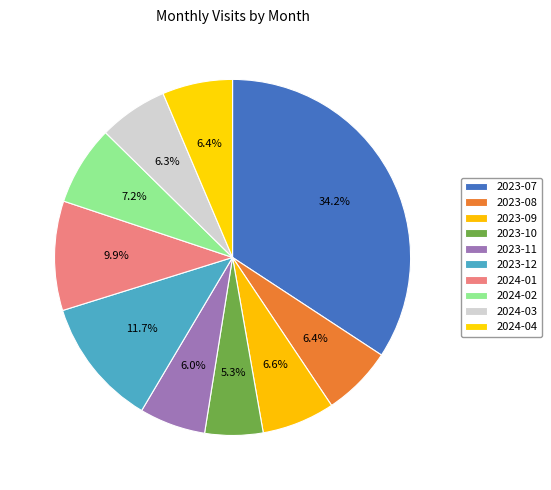

To the nearest percent, what percentage of the pie is 2023-07?

34%